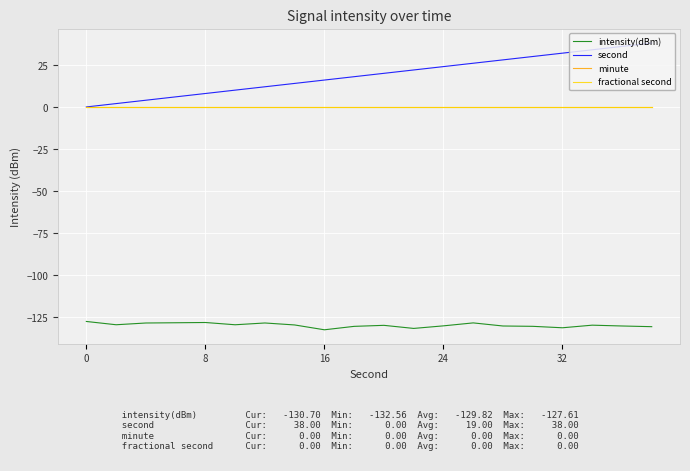

Where is intensity(dBm) nearest to the value -130?

10